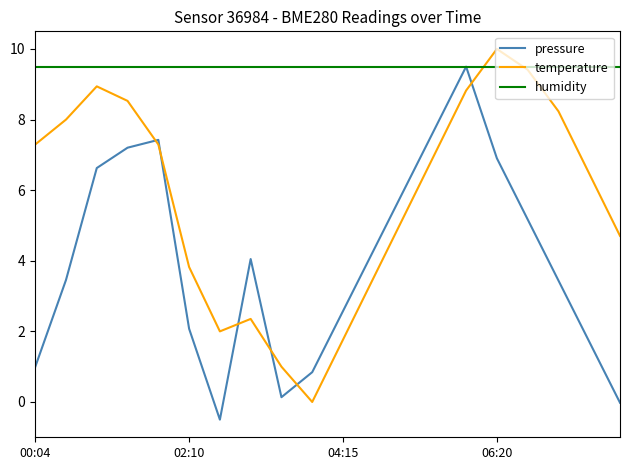

After their last crossing, which series has the higher values: pressure or temperature?

temperature